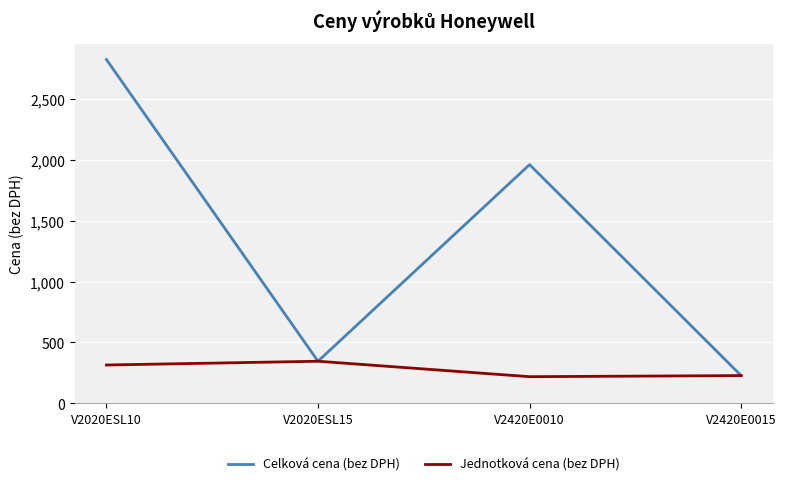

What is the greatest value displayed?

2826